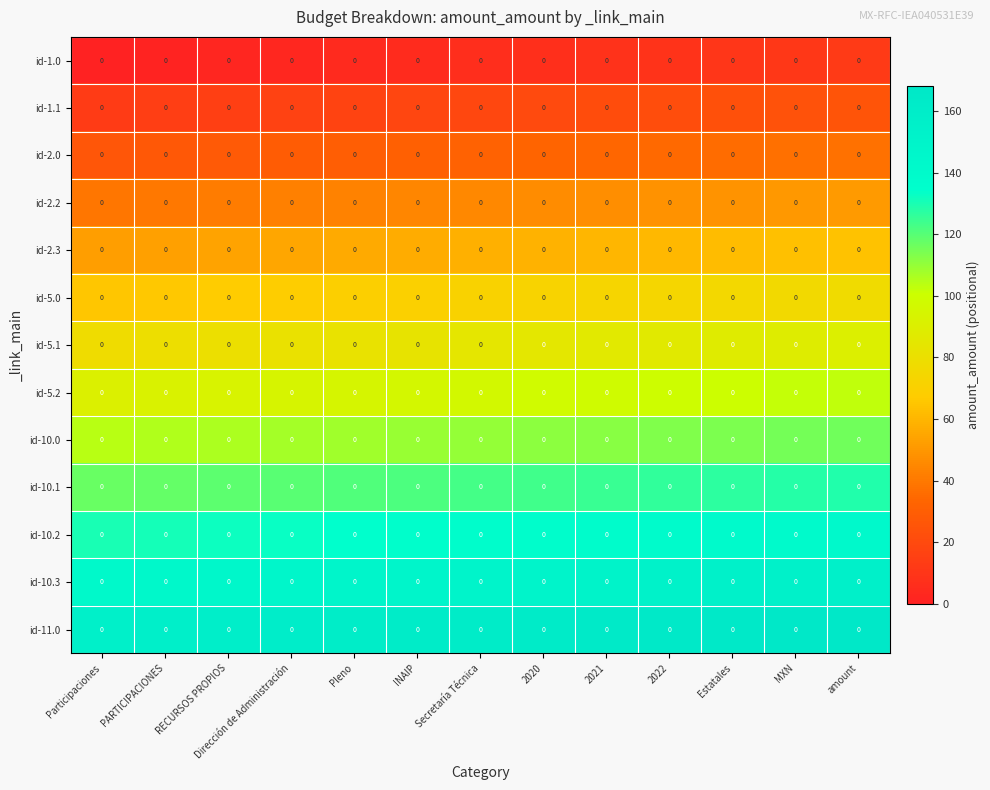

What is the sum of the id-11.0 values at RECURSOS PROPIOS and Participaciones?

314